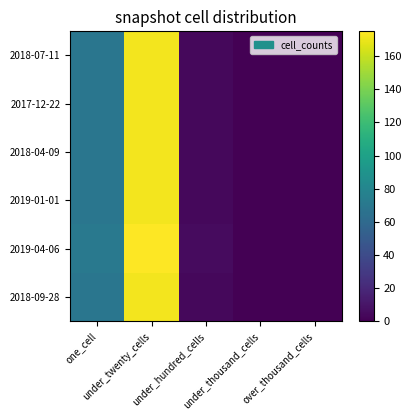

What is the total value across all series at under_twenty_cells?

1035